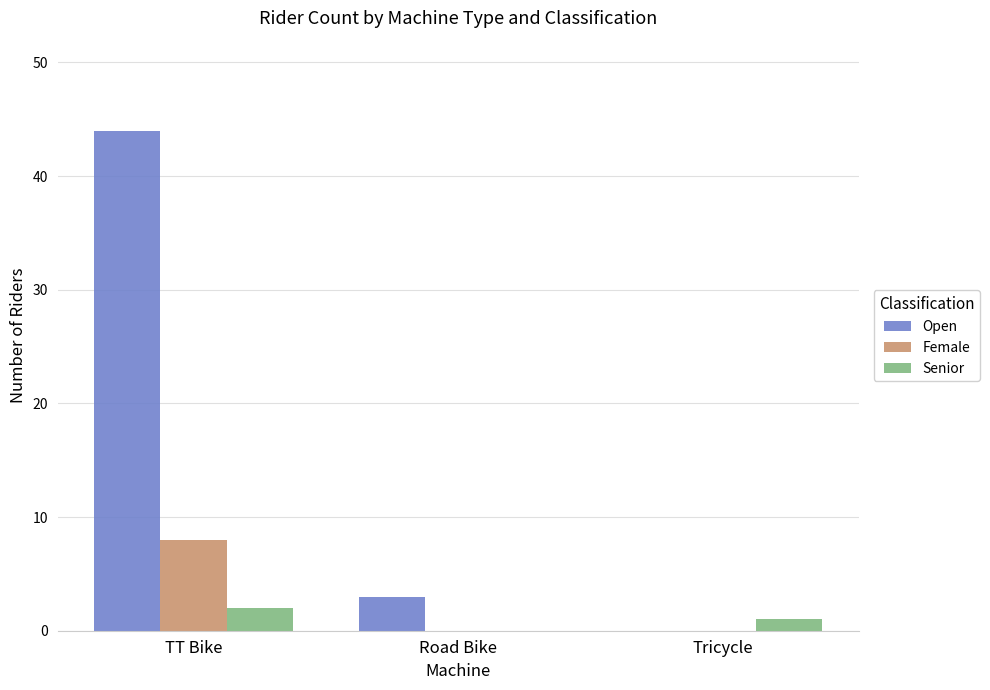

Which series has the largest total across all categories?

Open